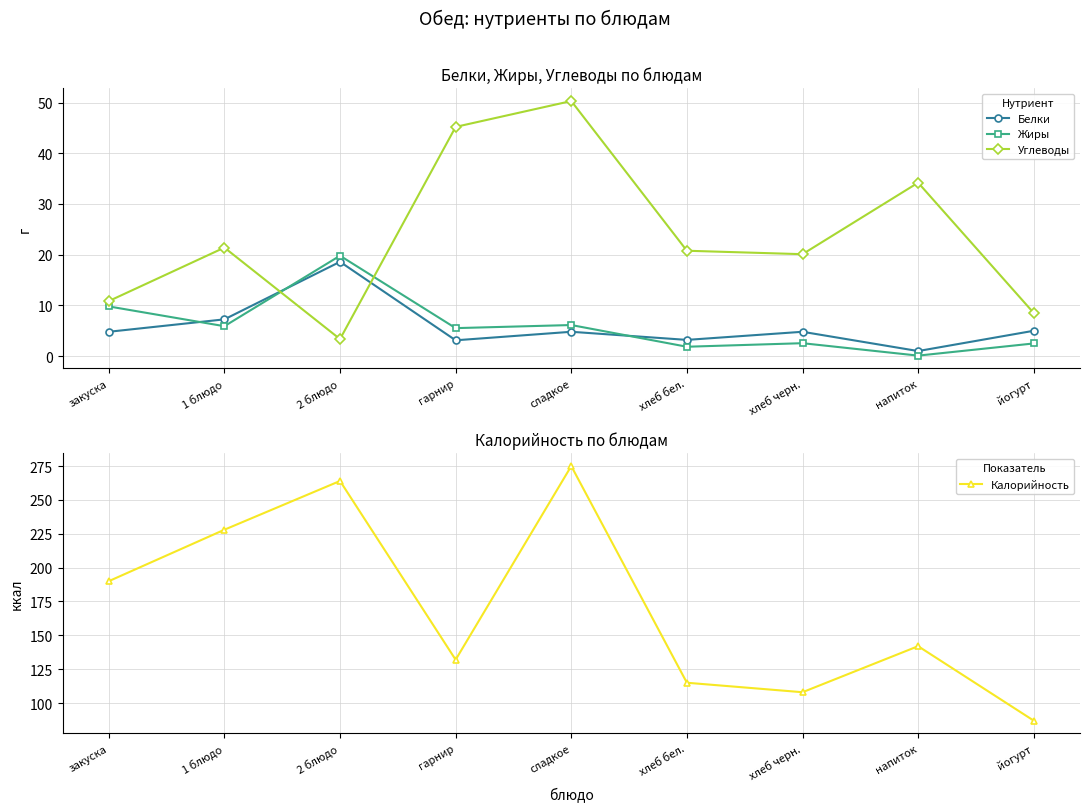

Is it true that Углеводы equals 8.5 at йогурт?

True